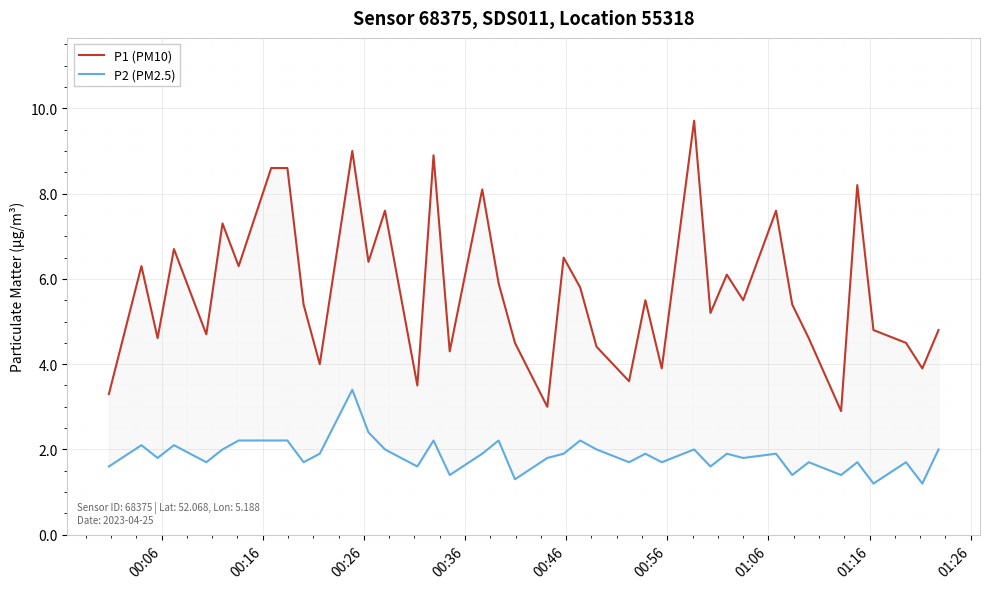

What is the maximum value shown in the chart?

9.7